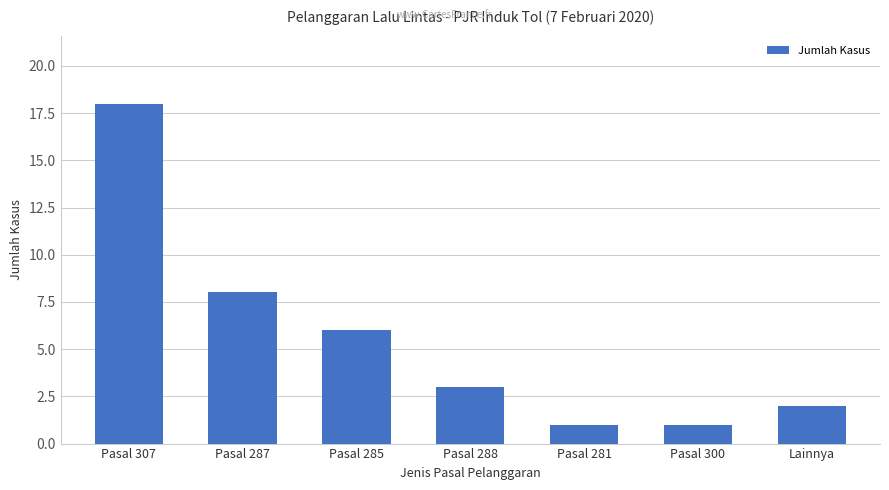

Reading left to right, transcribe all the data shown in this chart.

Pasal 307=18	Pasal 287=8	Pasal 285=6	Pasal 288=3	Pasal 281=1	Pasal 300=1	Lainnya=2